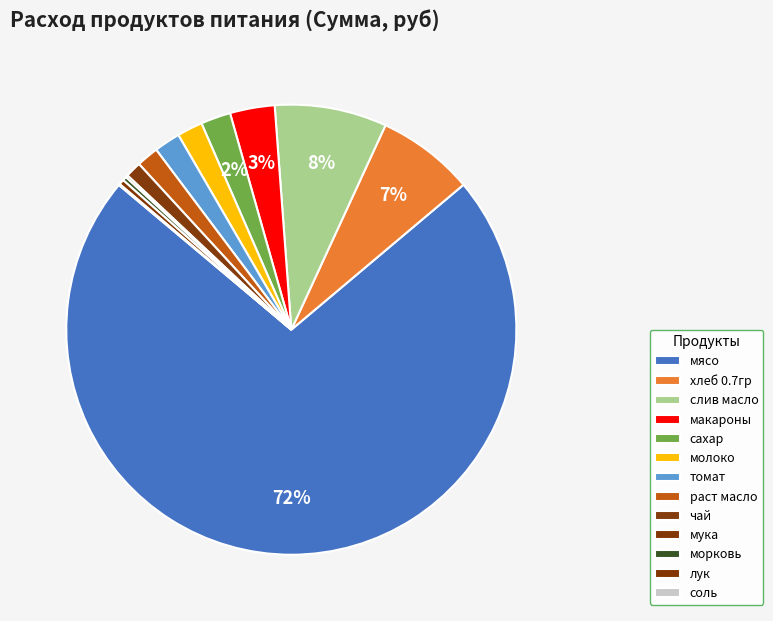

Does any single category account for the majority?

Yes